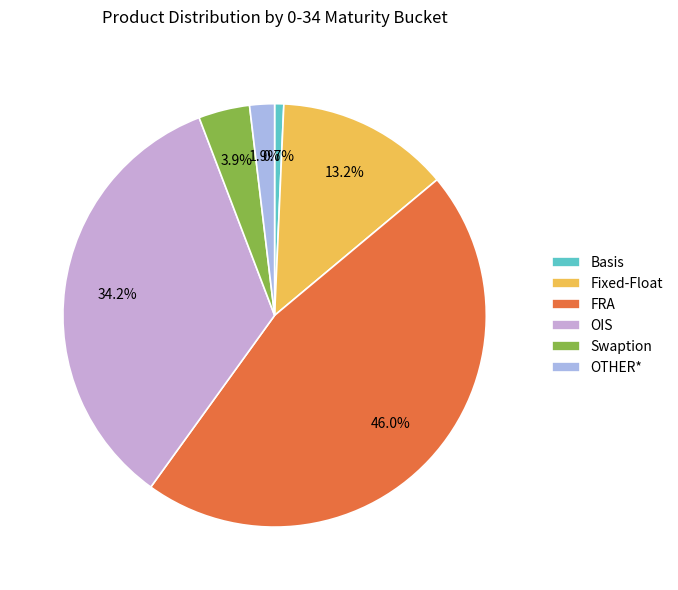

What is the ratio of the value at OTHER* to the value at Basis?

2.7